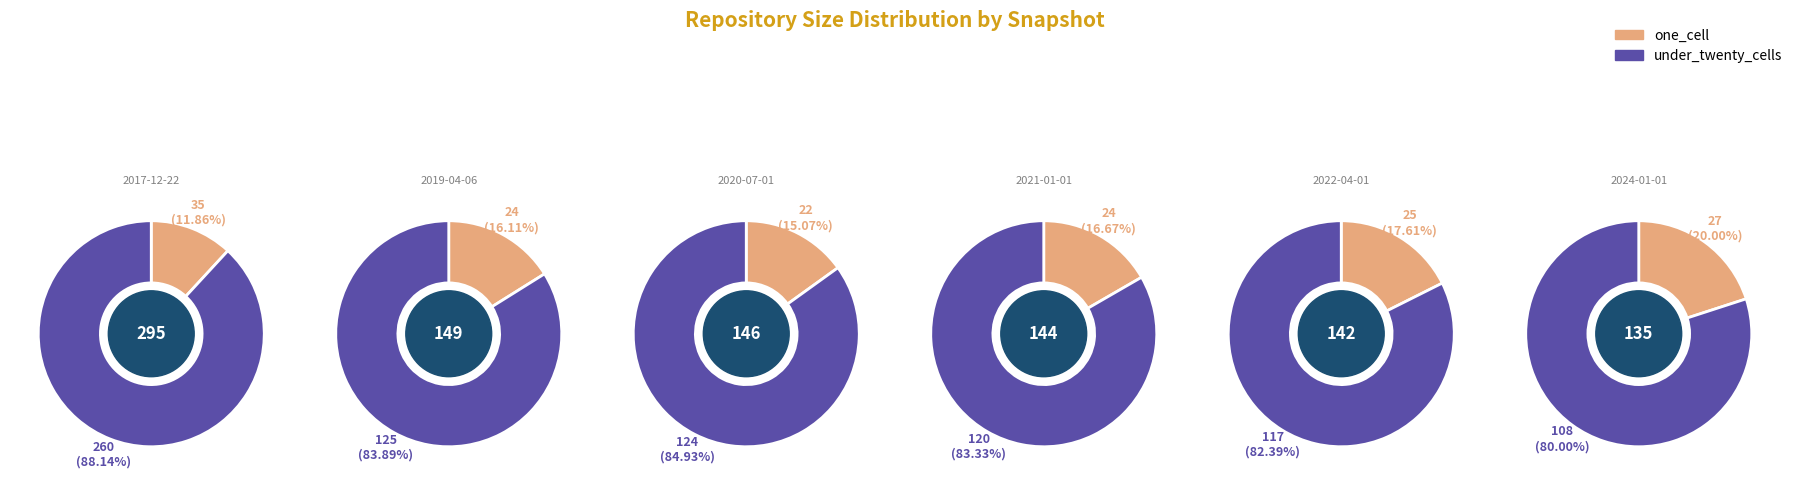

Does 2024-01-01 represent more than half of the total?

No